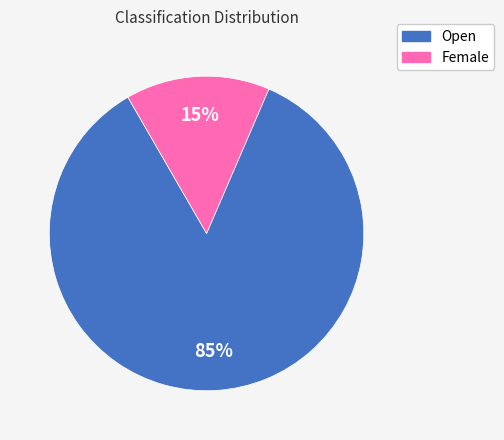

What percentage is the Open slice, to the nearest percent?

85%